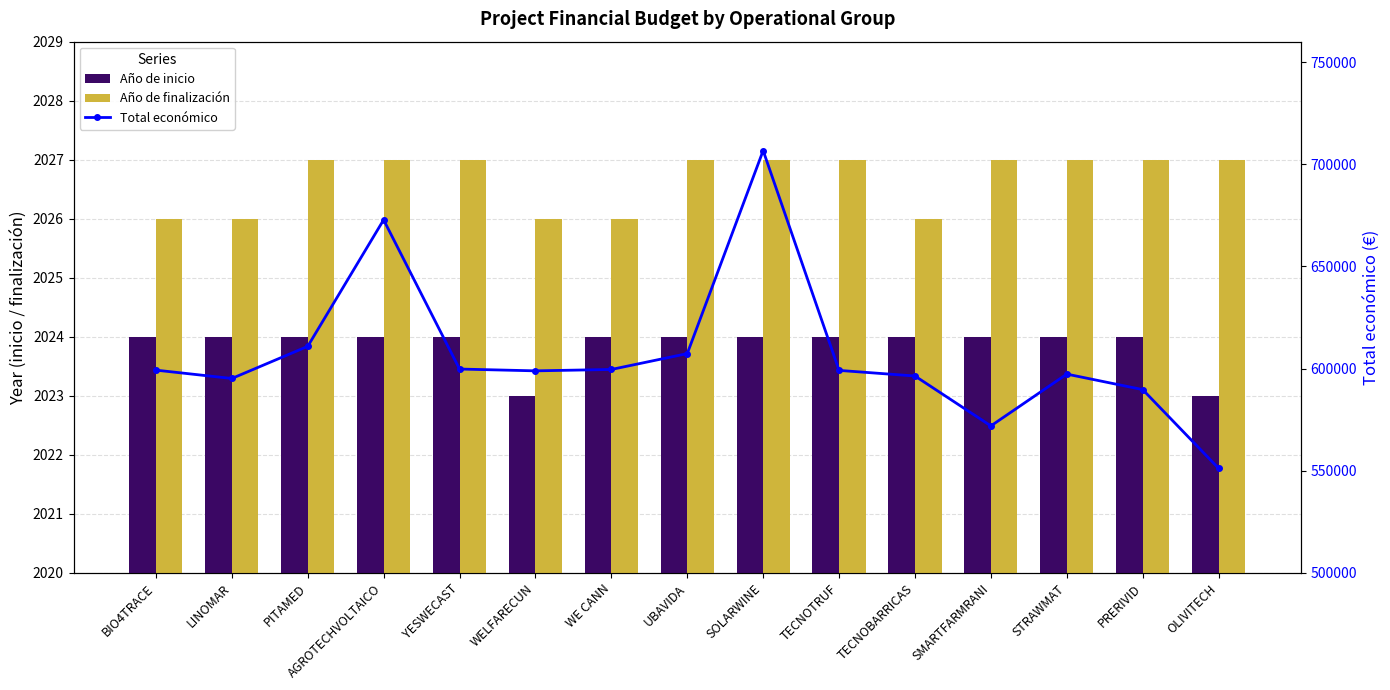

Rank the categories by Año de finalización value from highest to lowest.

PITAMED, AGROTECHVOLTAICO, YESWECAST, UBAVIDA, SOLARWINE, TECNOTRUF, SMARTFARMRANI, STRAWMAT, PRERIVID, OLIVITECH, BIO4TRACE, LINOMAR, WELFARECUN, WE CANN, TECNOBARRICAS